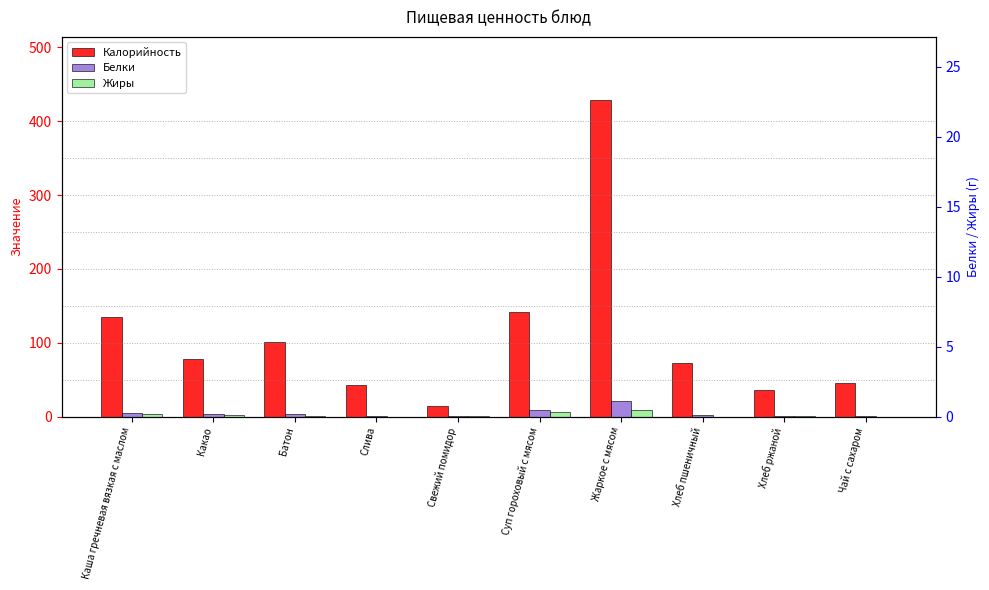

How many bars are there in total?

30